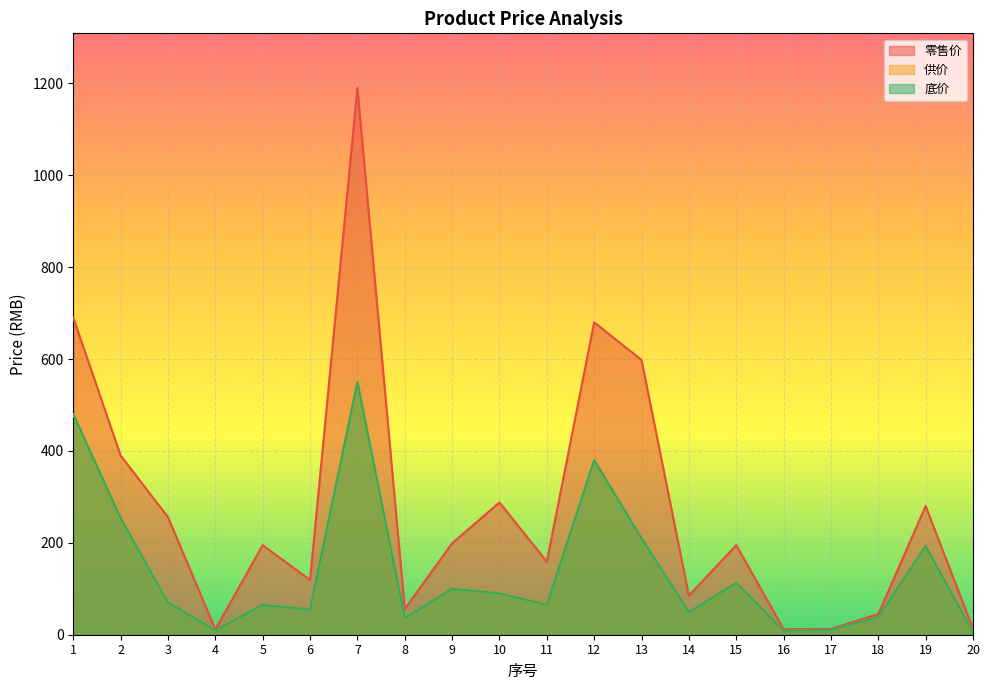

Which has a higher value, 16 or 5?

5